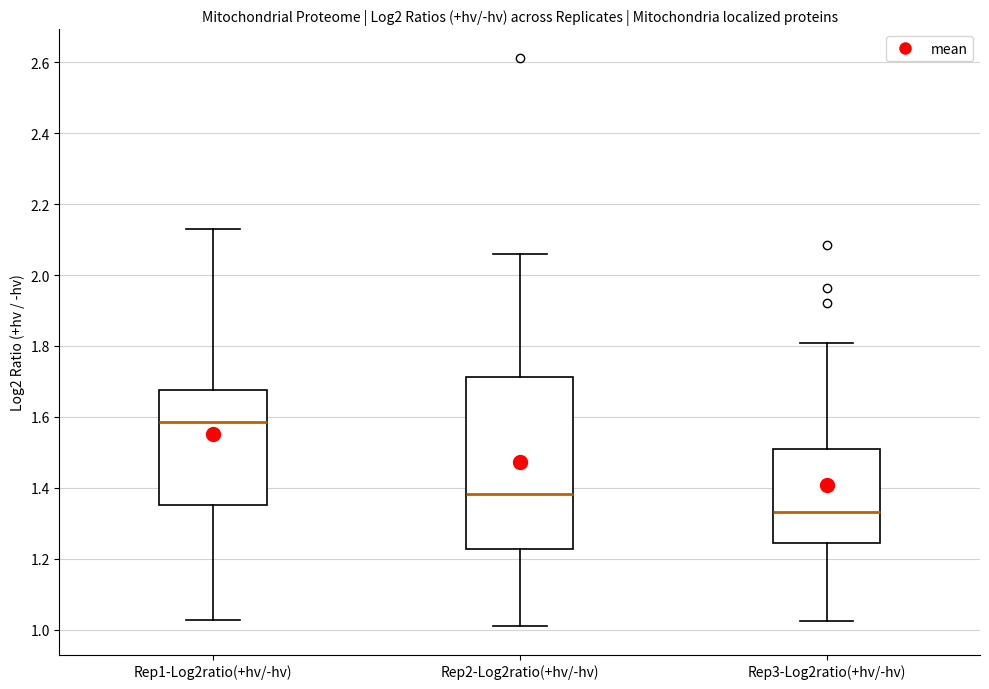

Comparing the boxes themselves (not the whiskers), which one is the tallest?

Rep2-Log2ratio(+hv/-hv)